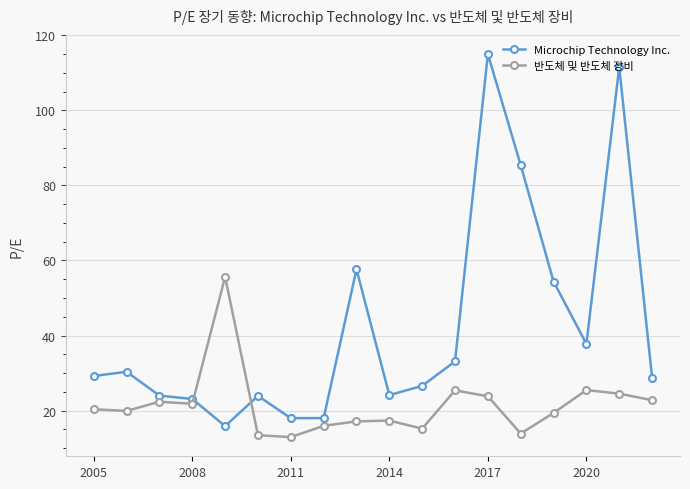

Does the chart have visible grid lines?

Yes